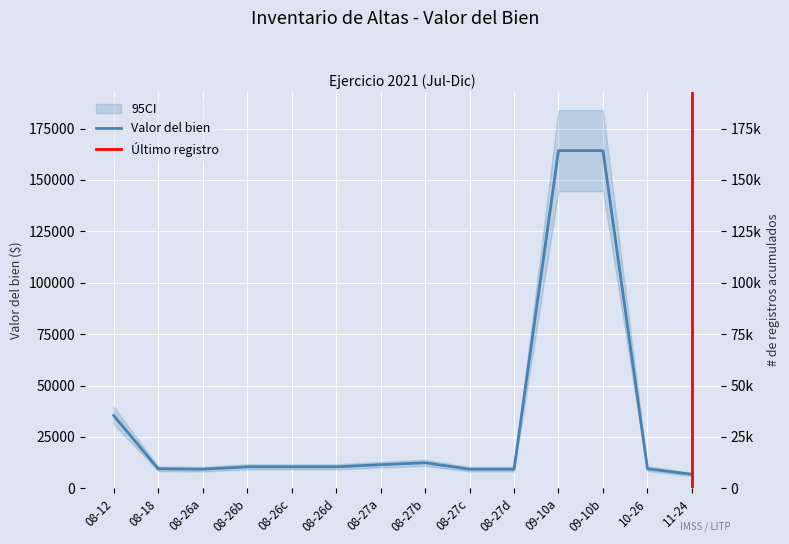

How many points are higher than both their immediate neighbors (excluding endpoints)?

1